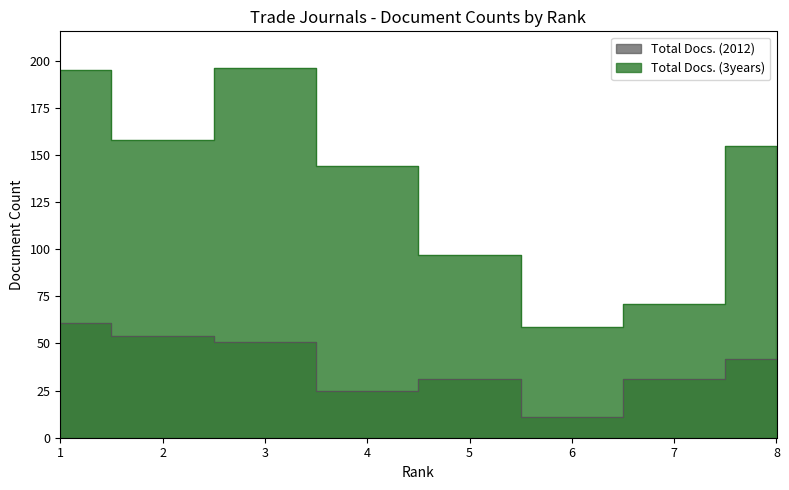

Read the Total Docs. (2012) value at 2.

54